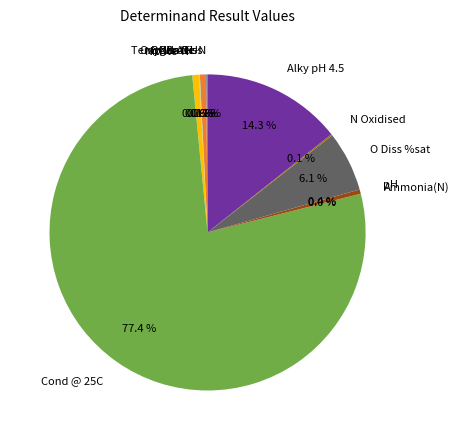

Is there any slice that represents more than half of the pie?

Yes